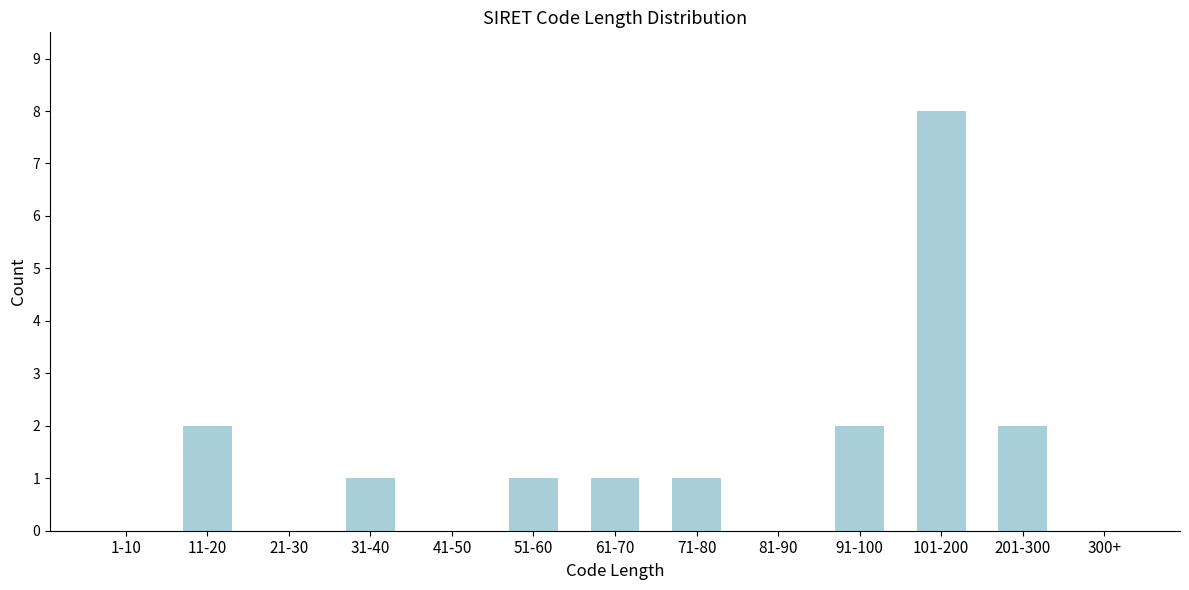

Reading right to left, extract all data points from this chart.

300+=0	201-300=2	101-200=8	91-100=2	81-90=0	71-80=1	61-70=1	51-60=1	41-50=0	31-40=1	21-30=0	11-20=2	1-10=0